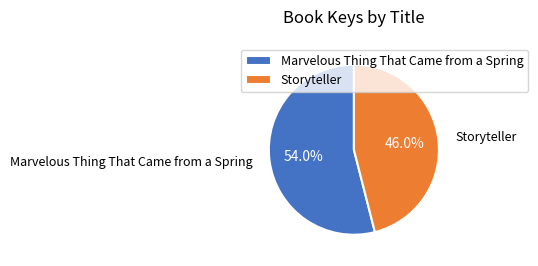

To the nearest percent, what is the combined percentage of Storyteller and Marvelous Thing That Came from a Spring?

100%